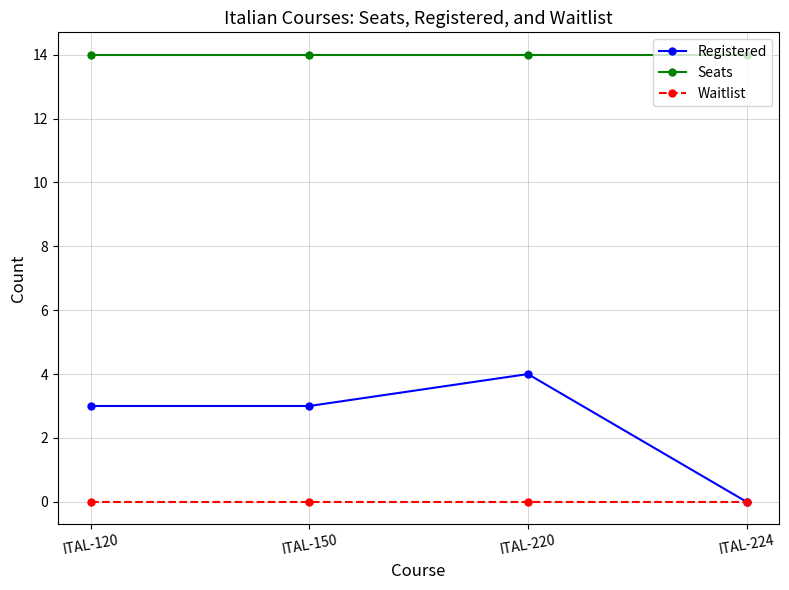

True or false: Registered and Seats intersect in this chart.

False